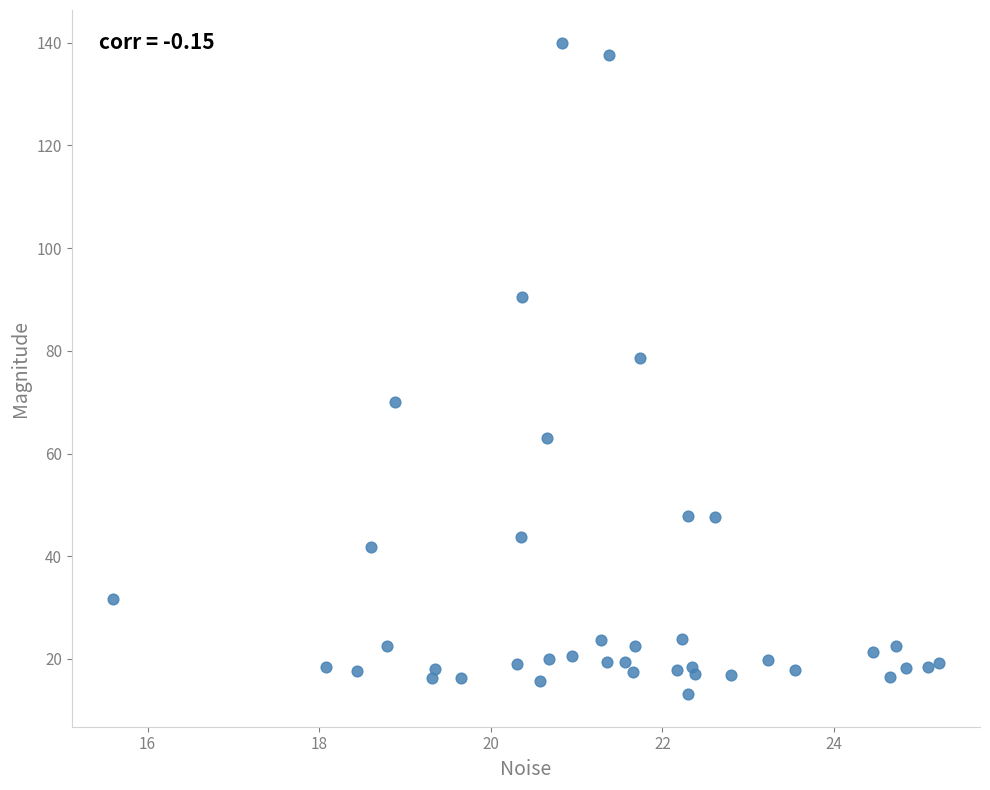

What Y value in the scatter plot is closest to 76?

78.5